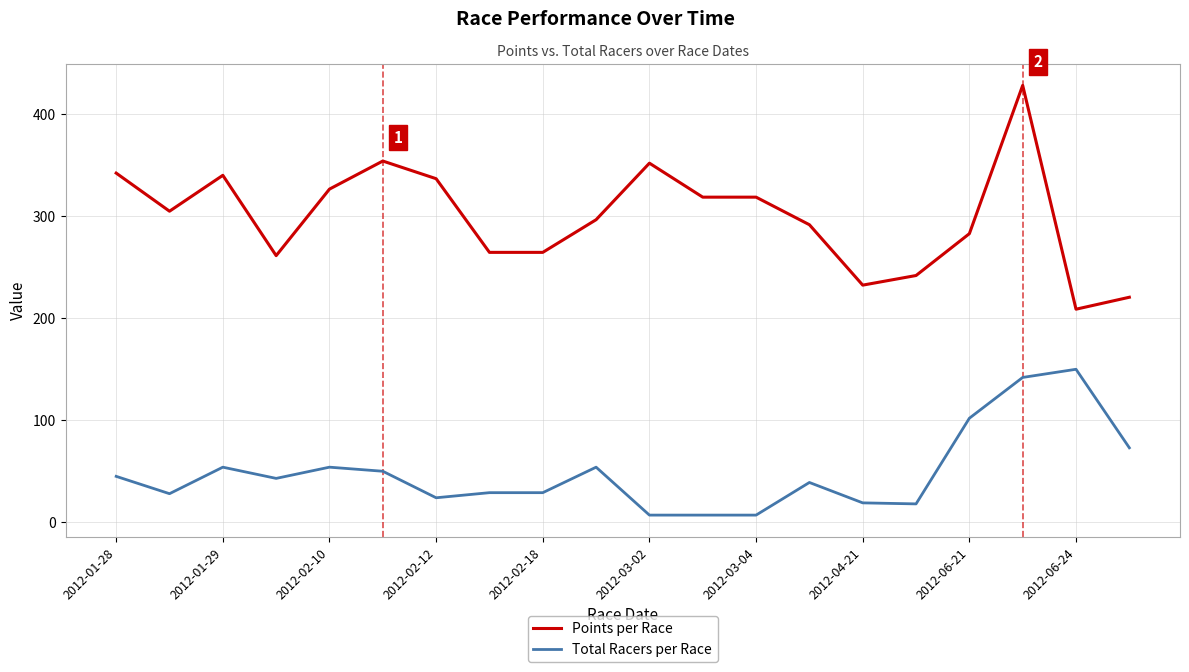

True or false: Points per Race and Total Racers per Race intersect in this chart.

False